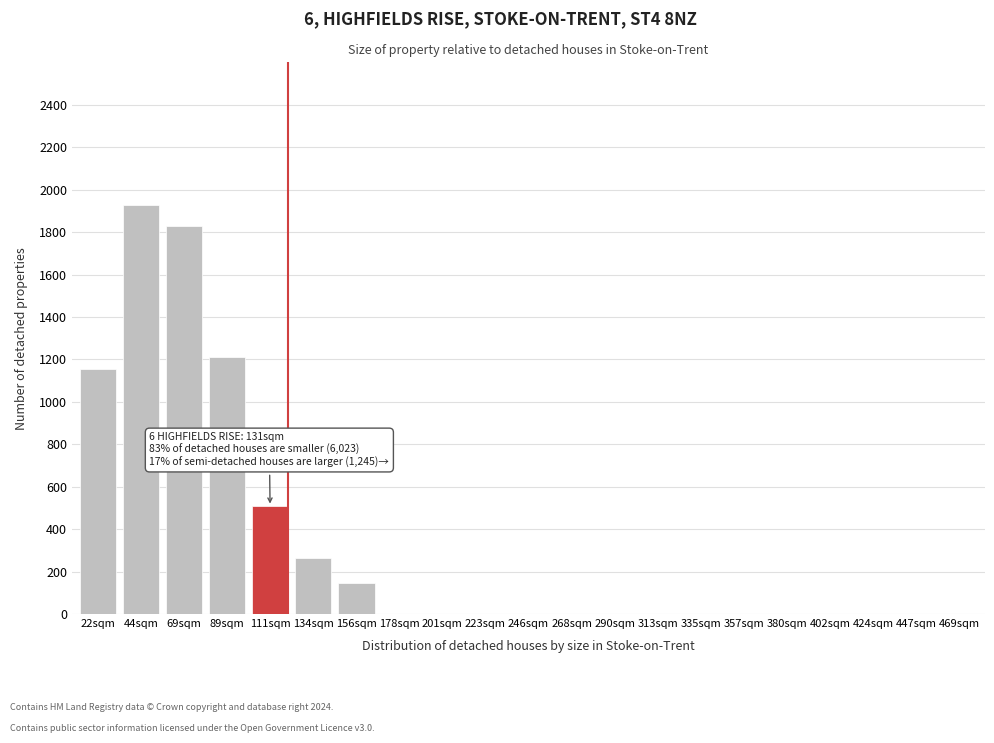

Reading left to right, list all the values displayed in this chart.

22sqm=1154	44sqm=1930	69sqm=1830	89sqm=1210	111sqm=507	134sqm=263	156sqm=147	178sqm=0	201sqm=0	223sqm=0	246sqm=0	268sqm=0	290sqm=0	313sqm=0	335sqm=0	357sqm=0	380sqm=0	402sqm=0	424sqm=0	447sqm=0	469sqm=0